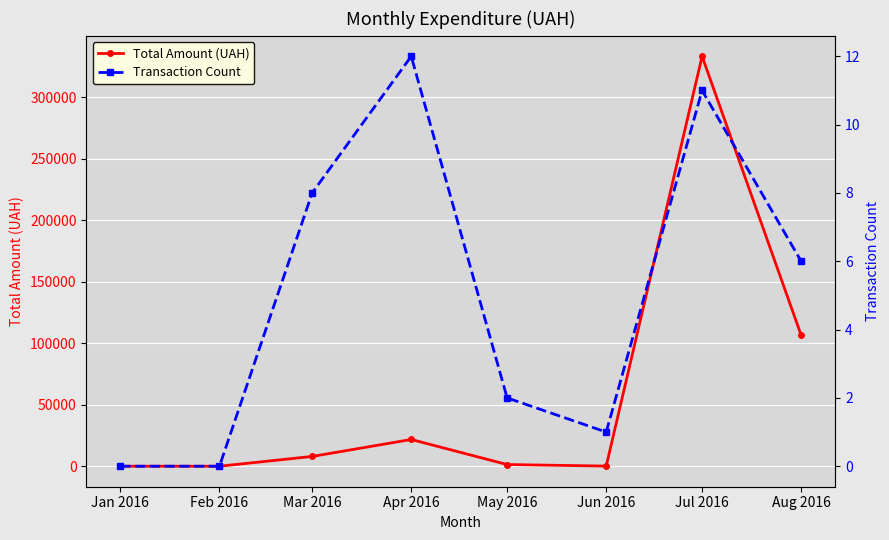

At which label is Total Amount (UAH) closest to 166626?

Aug 2016